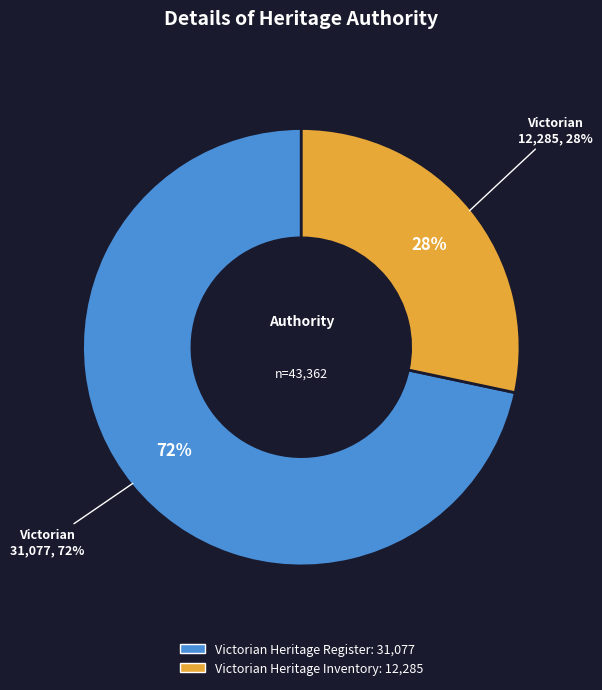

Is there a majority slice in this chart?

Yes